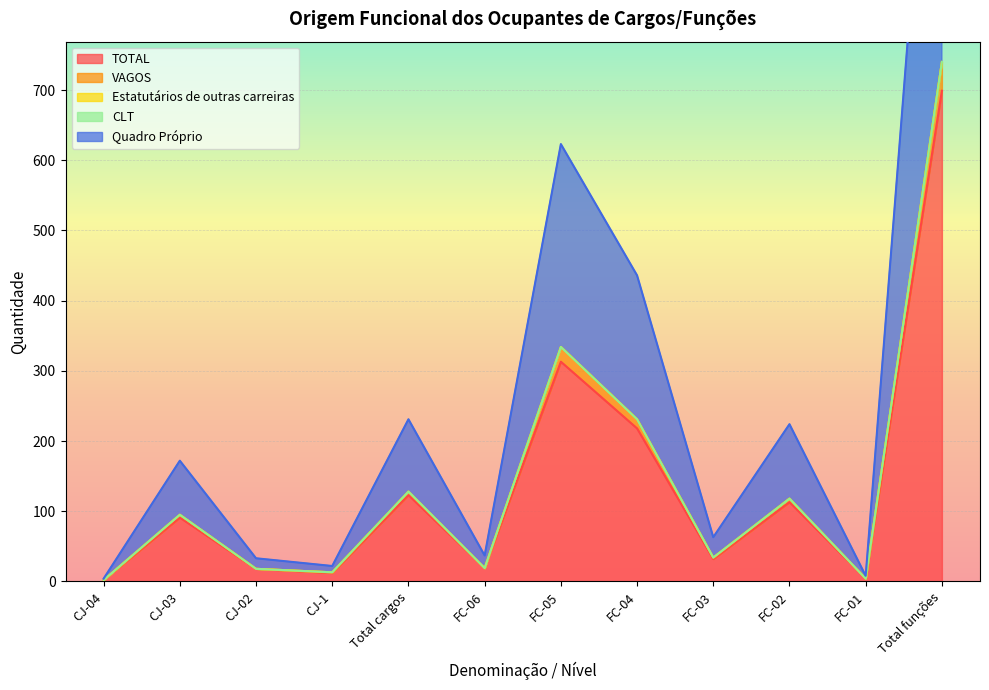

What is the lowest value of the Quadro Próprio series?

2